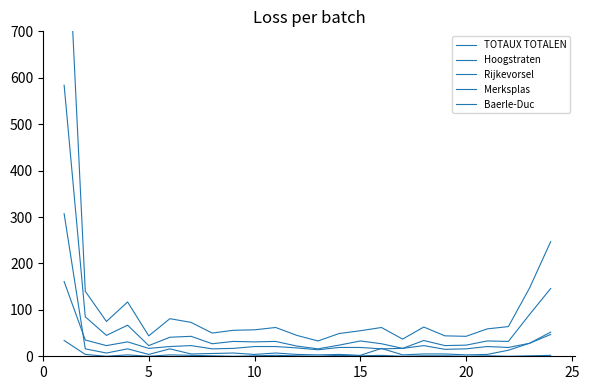

How many values in the Rijkevorsel series exceed 21?

8